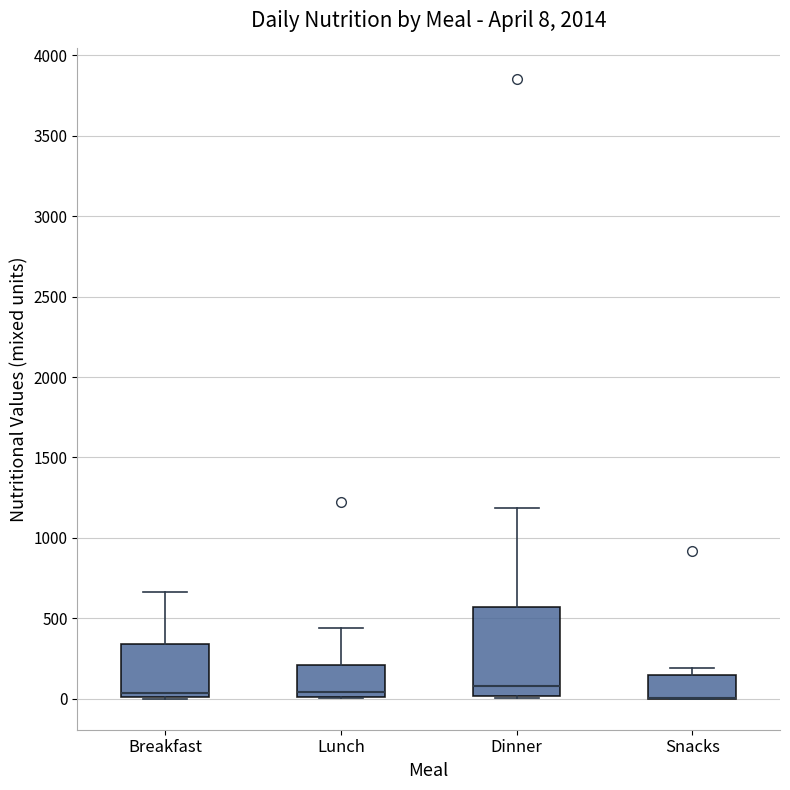

Which box is the tallest, from its lower edge to its upper edge?

Dinner